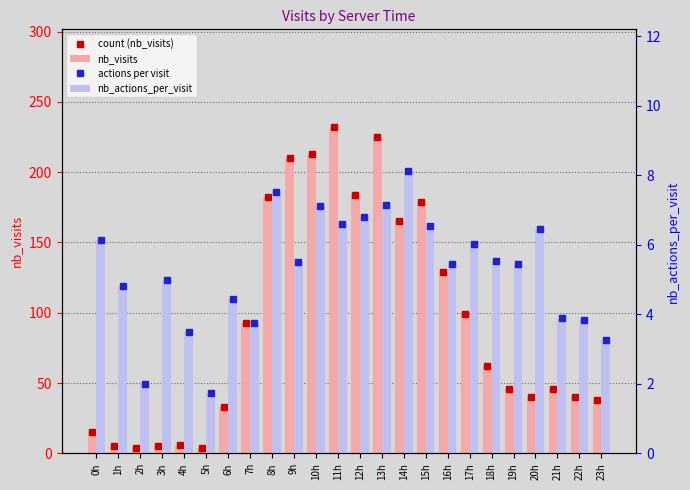

List the labels in order of nb_visits value, largest first.

11h, 13h, 10h, 9h, 12h, 8h, 15h, 14h, 16h, 17h, 7h, 18h, 19h, 21h, 20h, 22h, 23h, 6h, 0h, 4h, 1h, 3h, 2h, 5h